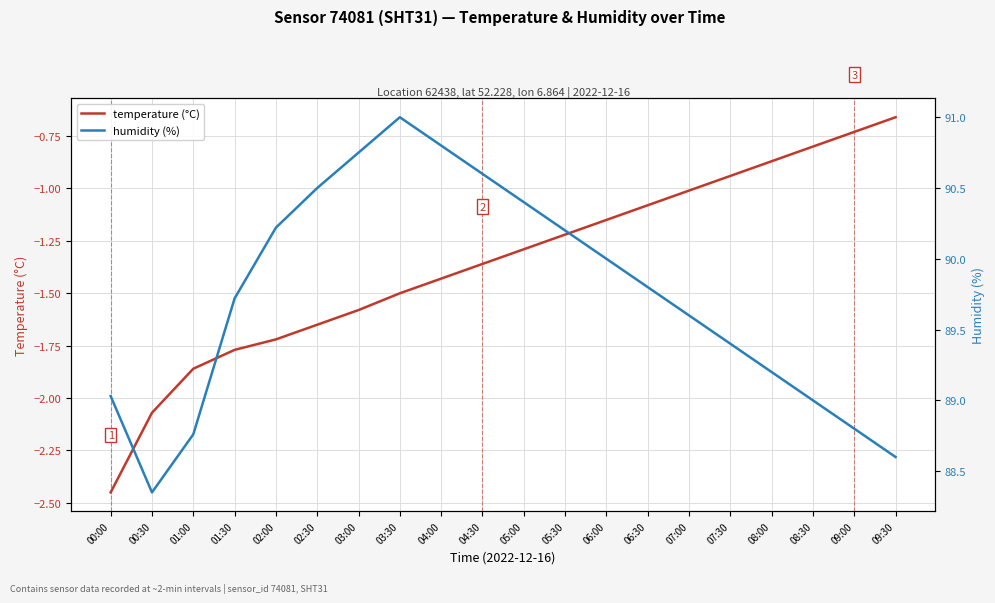

Rank the series by their average value, from highest to lowest.

humidity (%), temperature (°C)